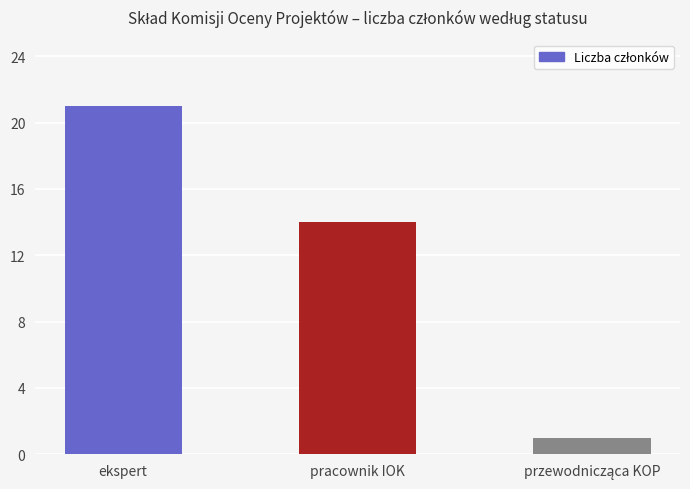

What is the sum of all values?

36